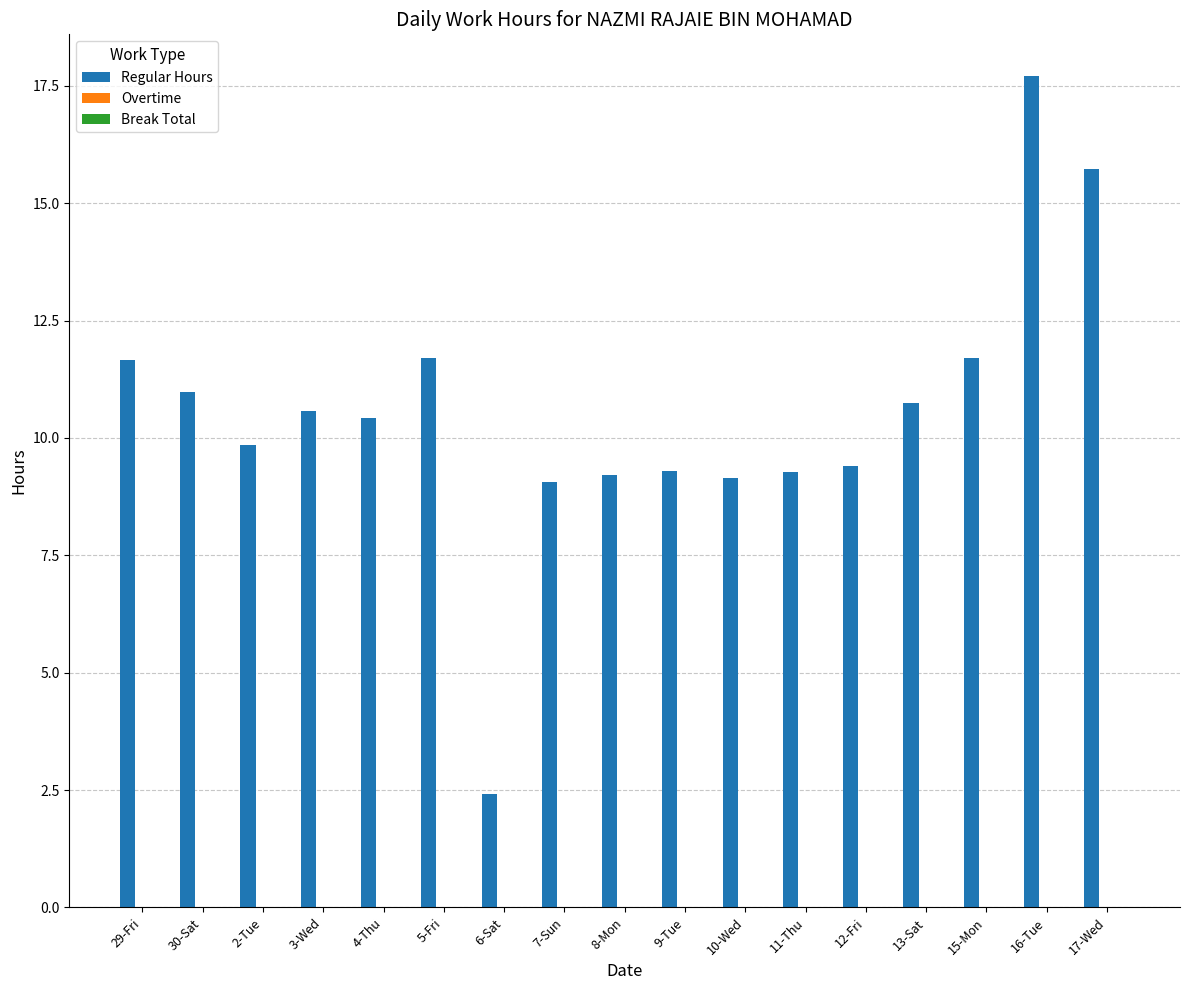

What position from the left is 12-Fri?

13